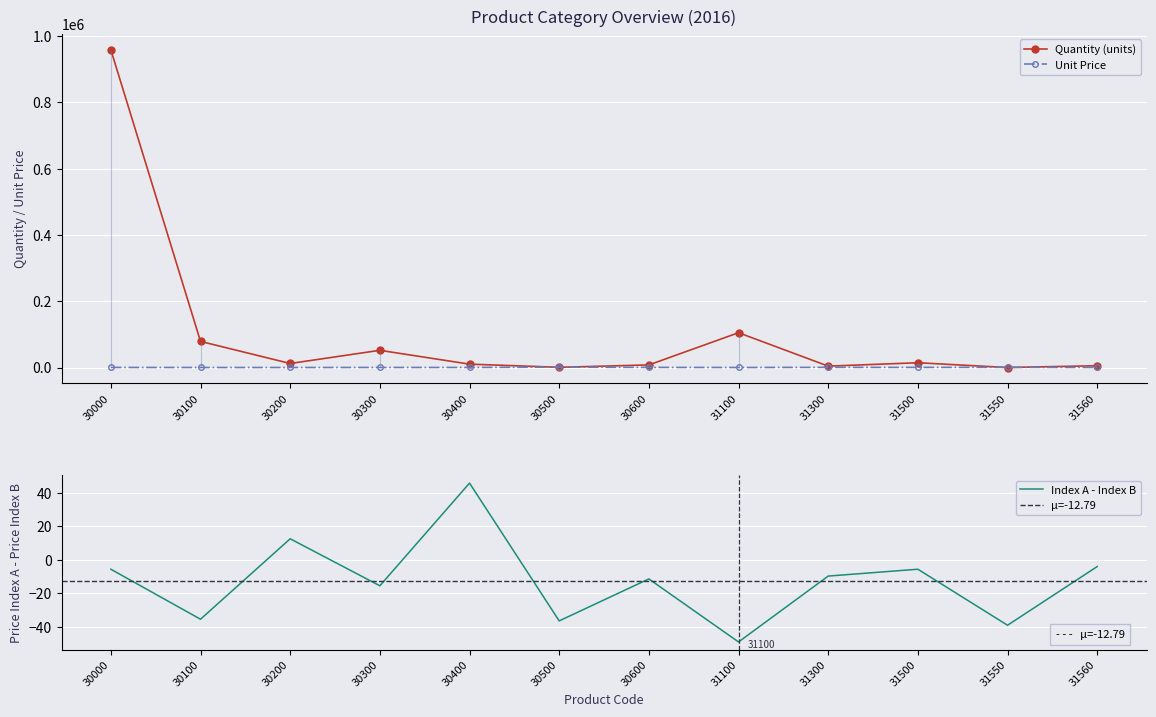

What is the value of the Unit Price point at the 10th from the left?

460